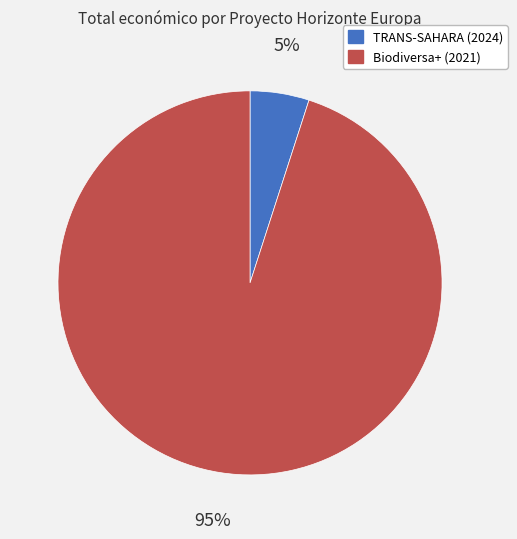

How many segments does this pie chart have?

2